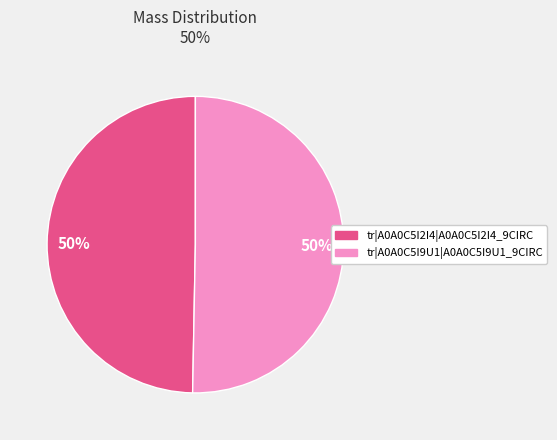

To the nearest percent, what is the combined percentage of tr|A0A0C5I2I4|A0A0C5I2I4_9CIRC and tr|A0A0C5I9U1|A0A0C5I9U1_9CIRC?

100%